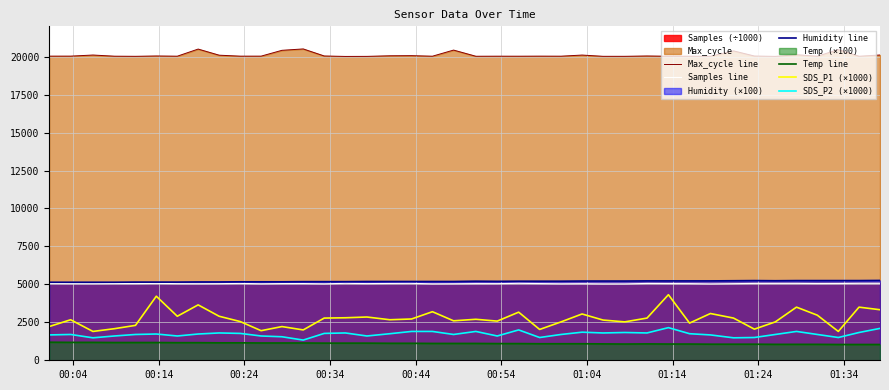

Which series has the widest spread of values?

SDS_P1 (×1000)